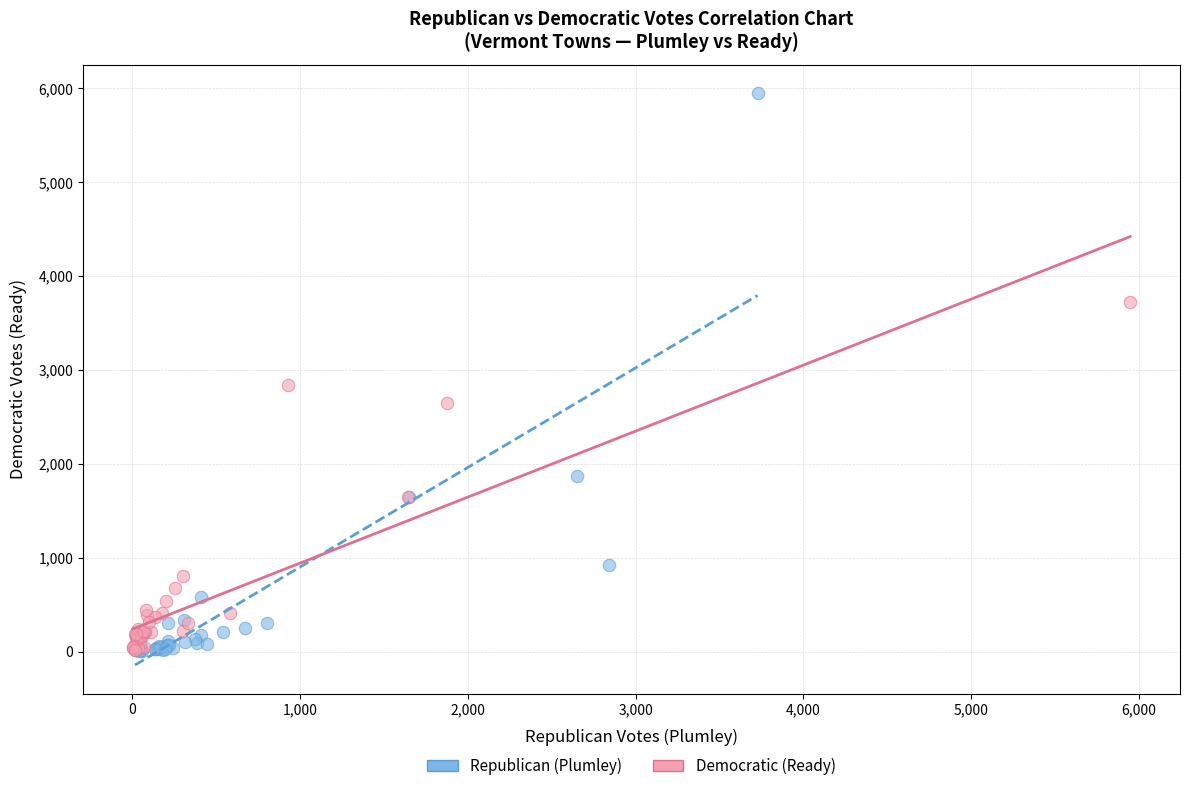

Which series contains the highest Y value?

Republican (Plumley)